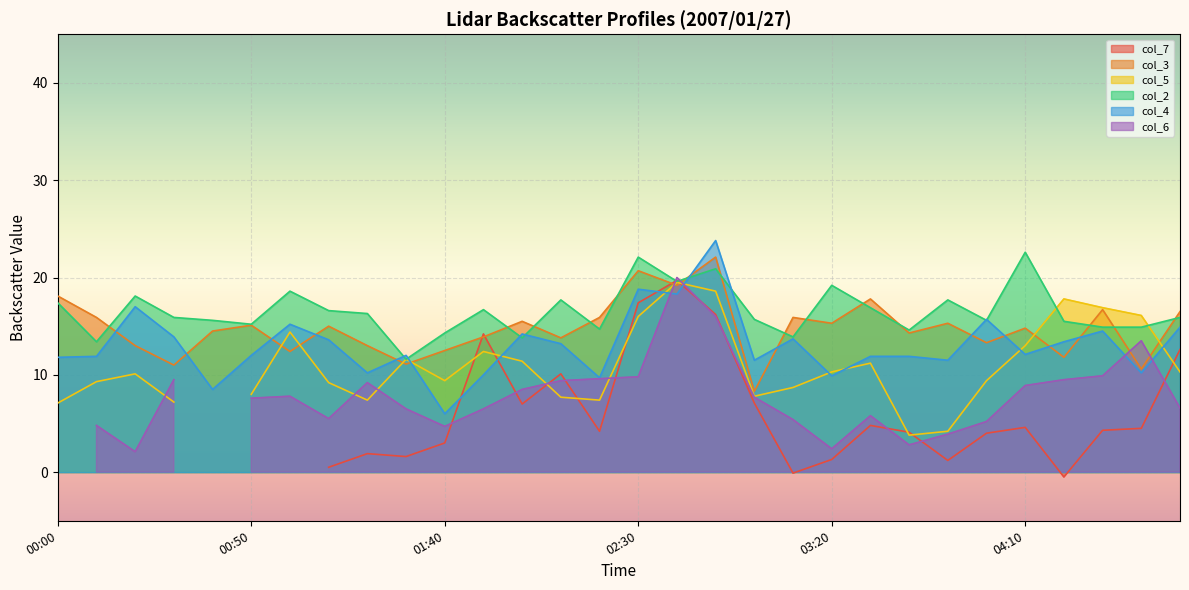

Which has a higher value, 01:30 or 03:30?

03:30